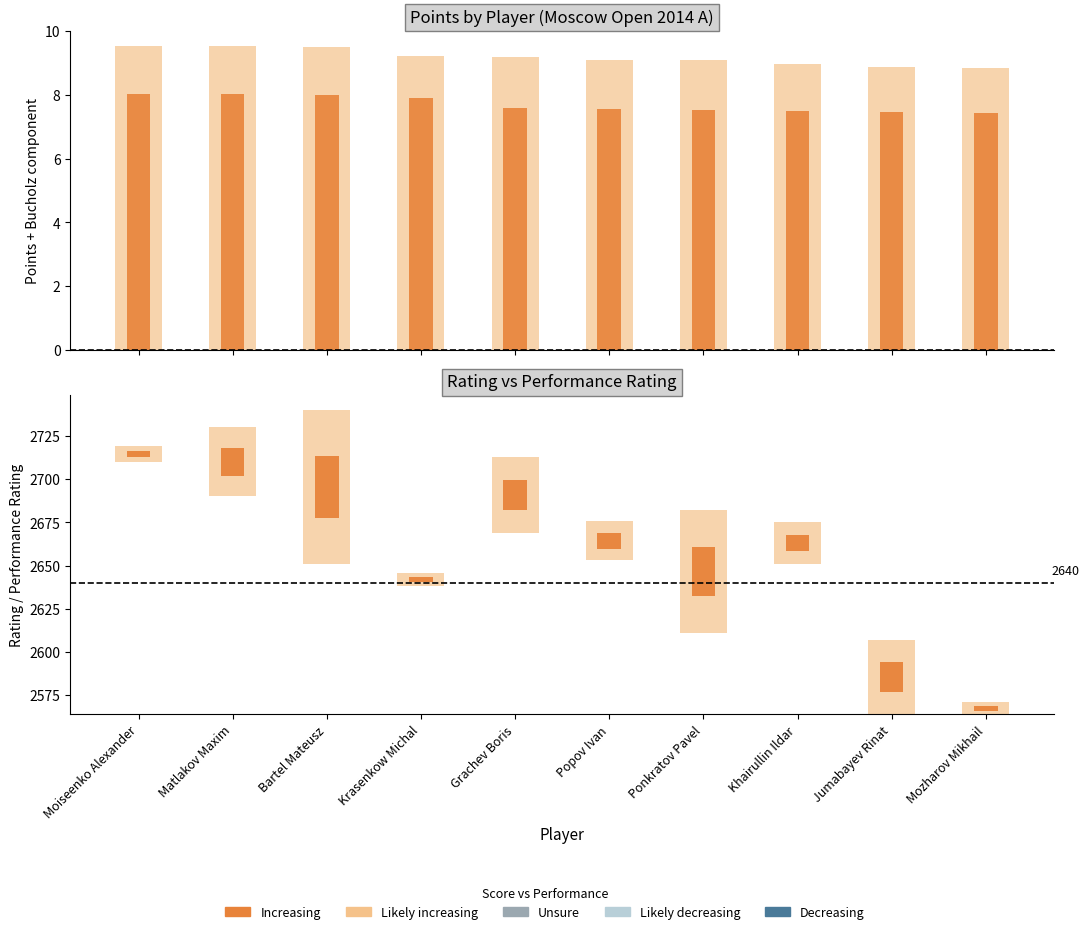

How many data points does each series have?

10